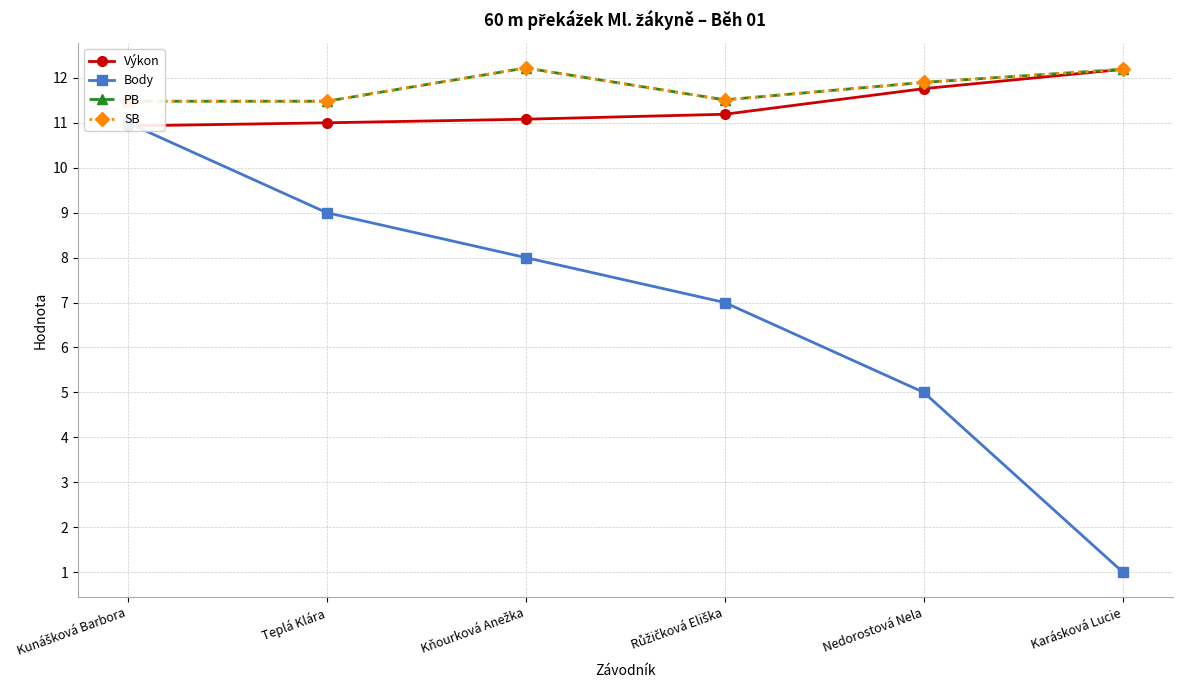

How many PB values are between 11 and 12?

4